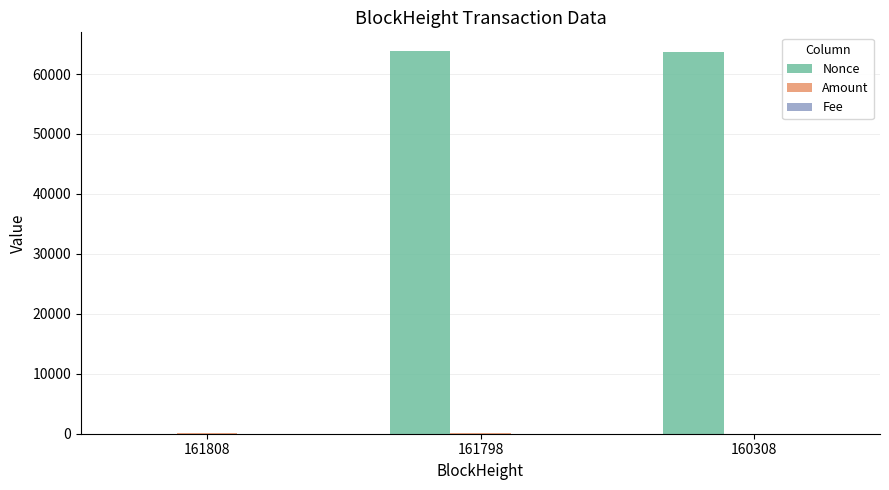

Which series has the largest total across all categories?

Nonce